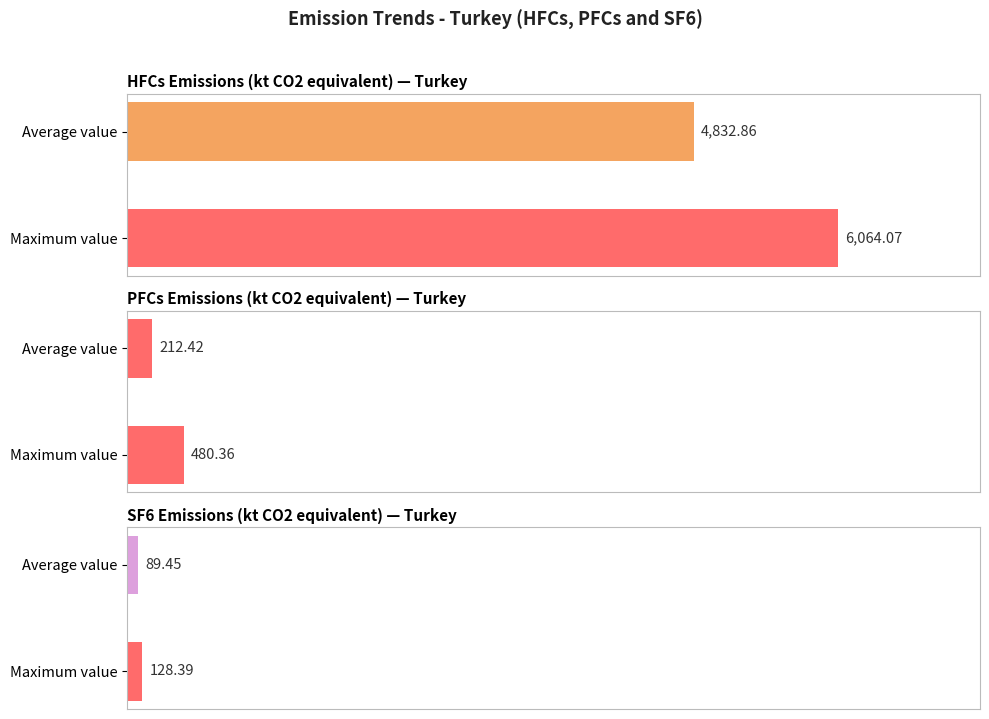

What is the maximum value shown in the chart?

6064.1